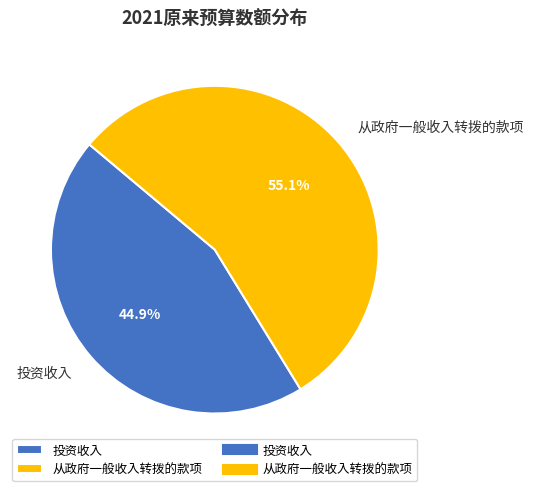

Which slice represents more than half of the pie?

从政府一般收入转拨的款项